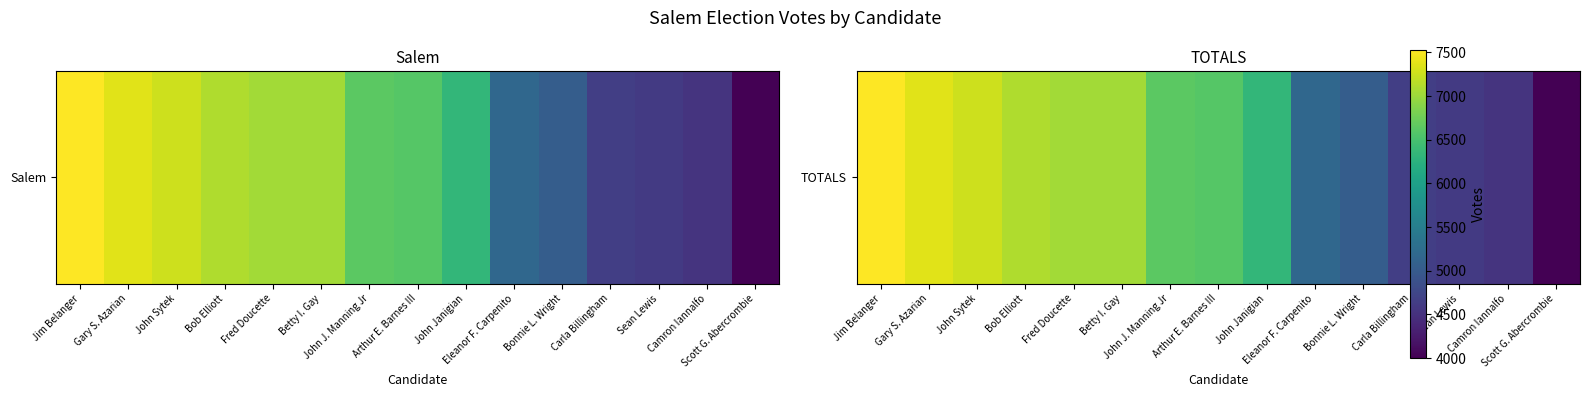

What is the sum of the values at Arthur E. Barnes III and Camron Iannalfo?

11128